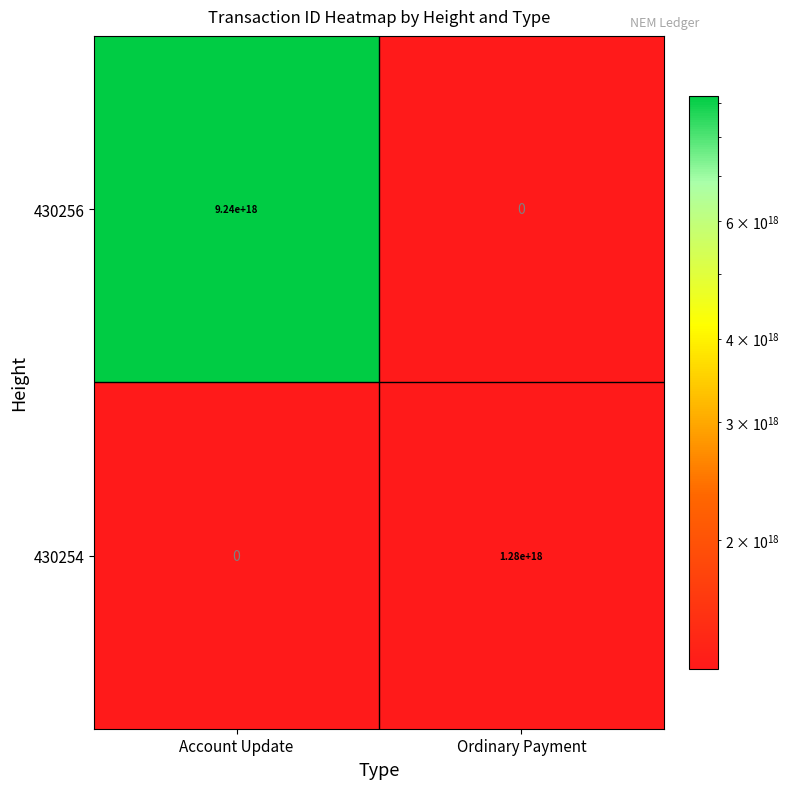

Is the value of 430254 at Account Update greater than the value of 430256 at Account Update?

No